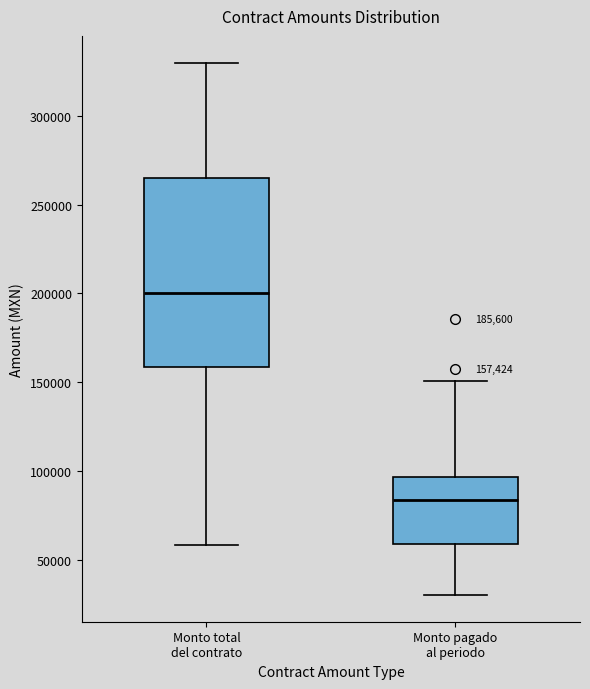

Which box has the highest median line?

Monto total del contrato